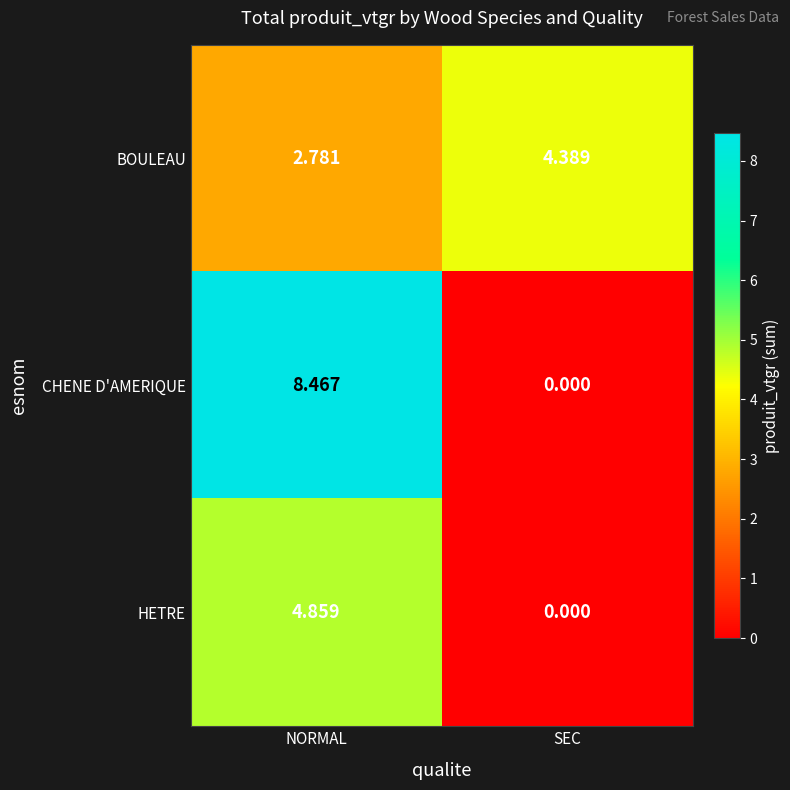

List the series in order of their overall mean, highest first.

CHENE D'AMERIQUE, BOULEAU, HETRE